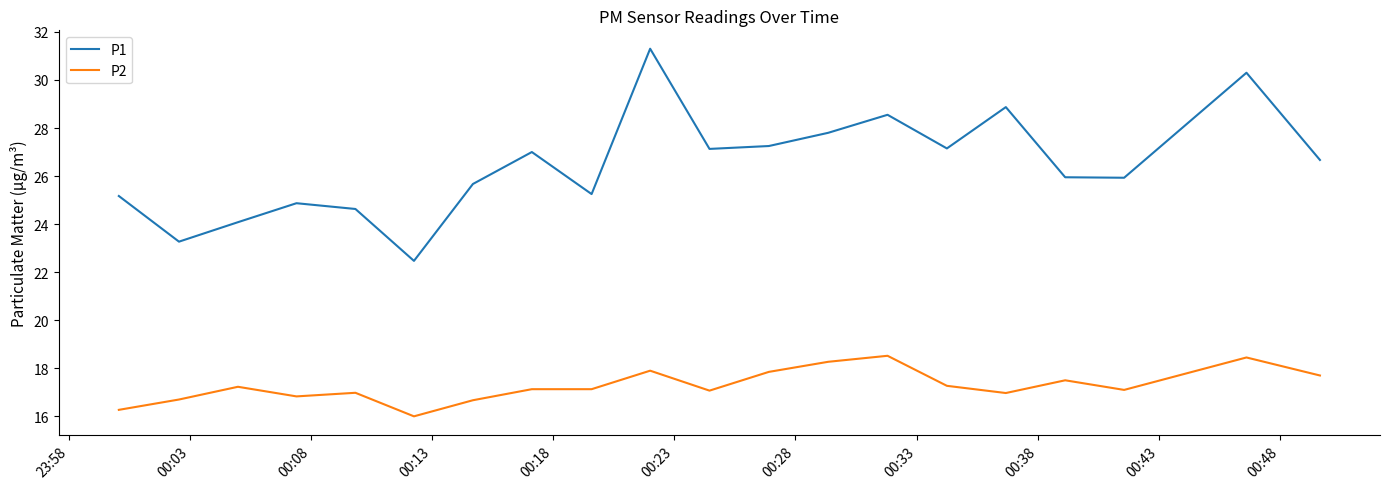

What is the maximum value shown in the chart?

31.3